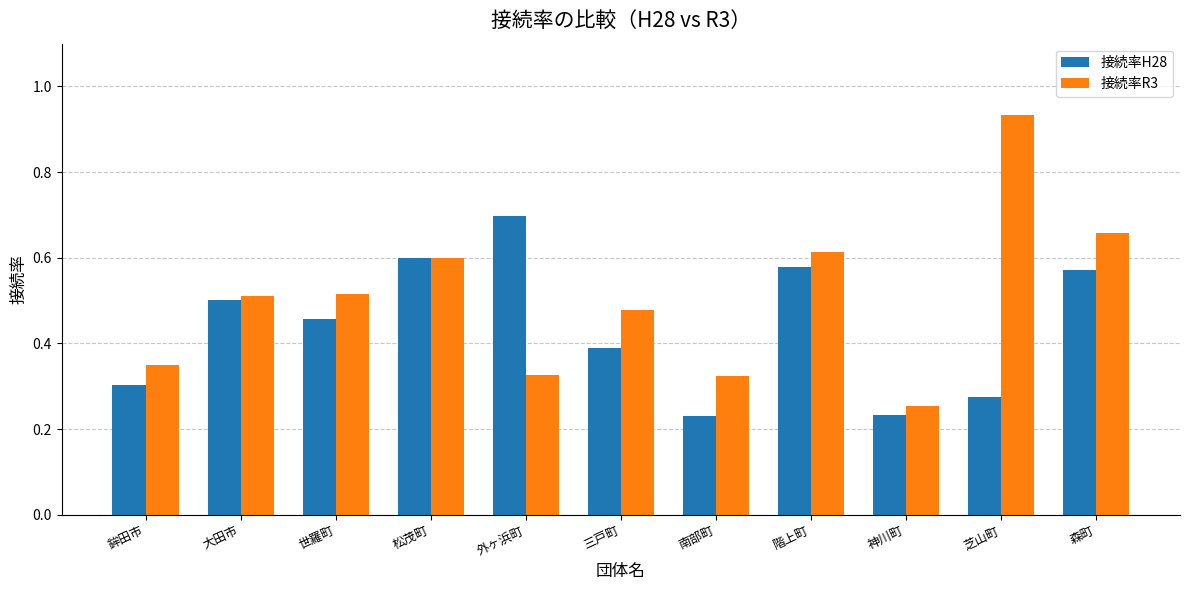

What is the sum of the 接続率H28 values at 鉾田市 and 外ヶ浜町?

1.0